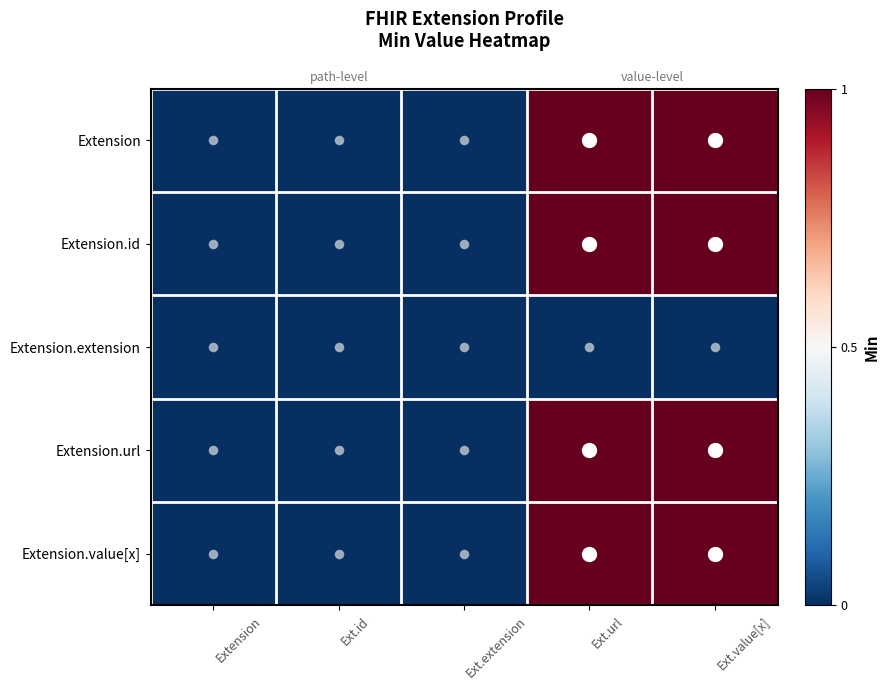

At which category does the chart reach its minimum across all series?

Extension